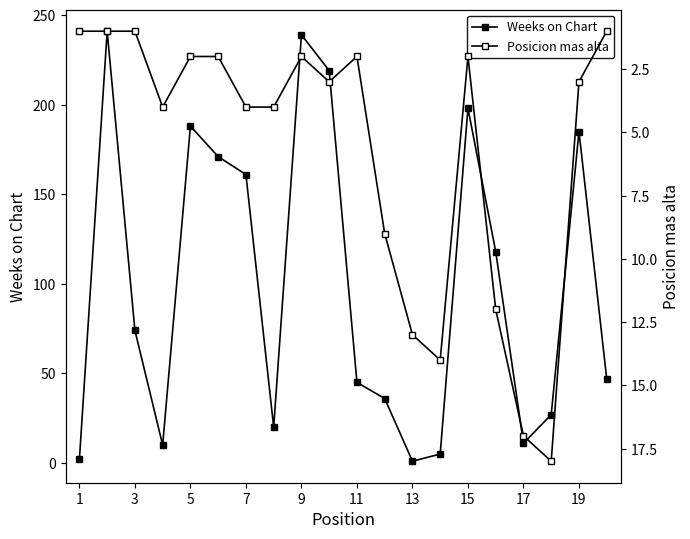

What is the sum of all Posicion mas alta values?

115